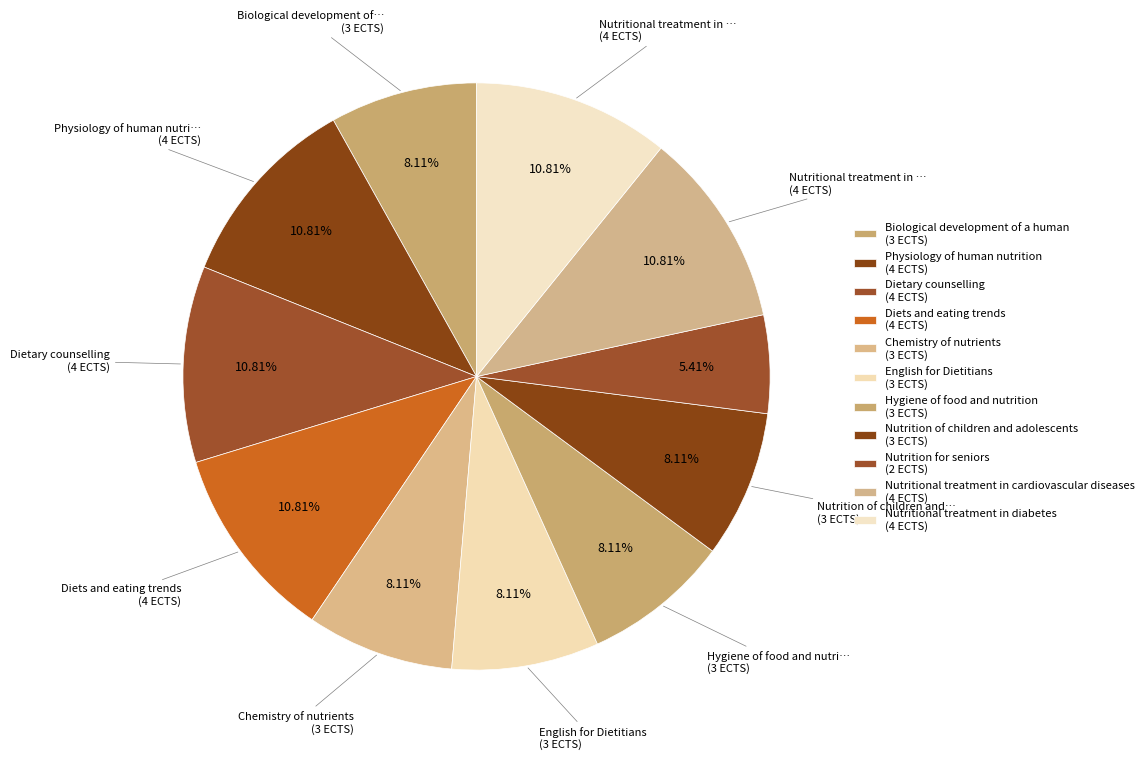

Which category has the smallest portion of the pie?

Nutrition for seniors